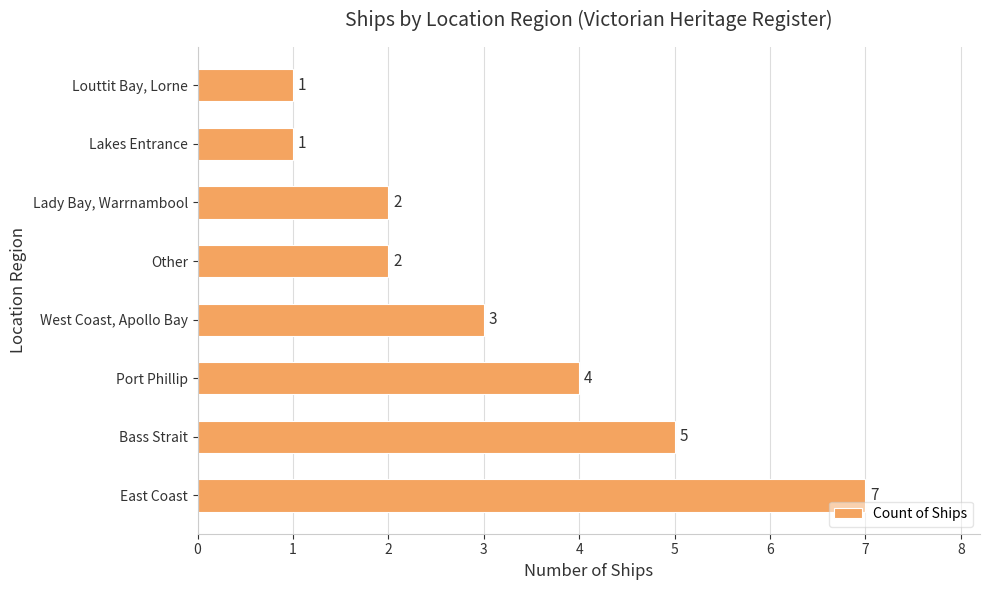

What is the change in value from East Coast to Louttit Bay, Lorne?

-6